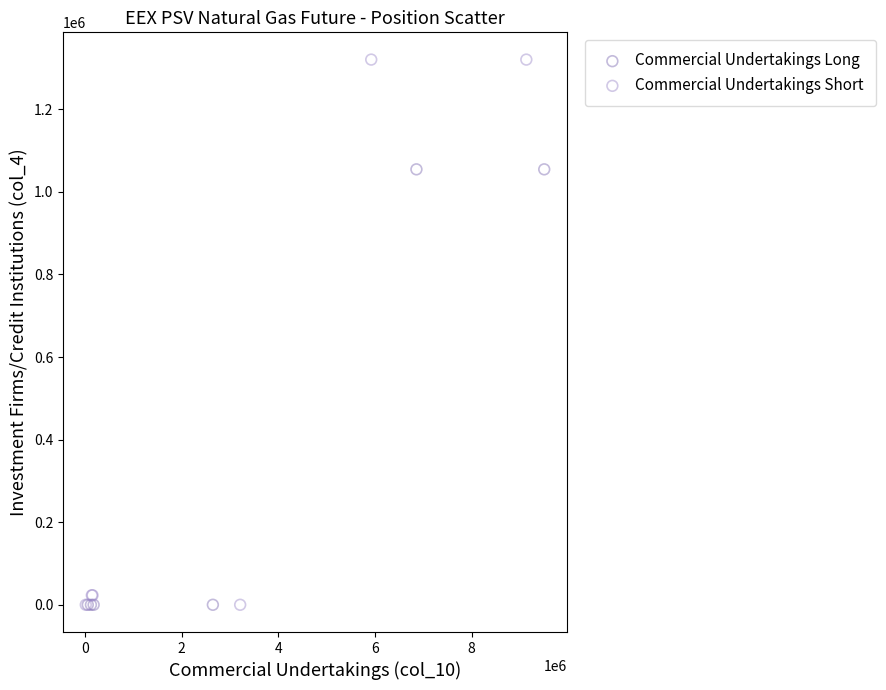

Which series has the largest Y range (max minus min)?

Commercial Undertakings Short